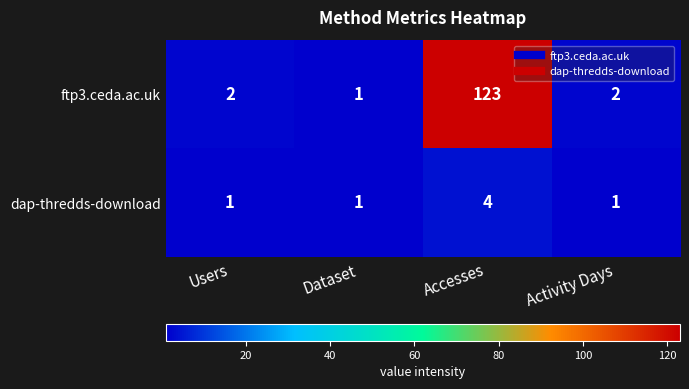

Which series has the largest range (max minus min)?

ftp3.ceda.ac.uk